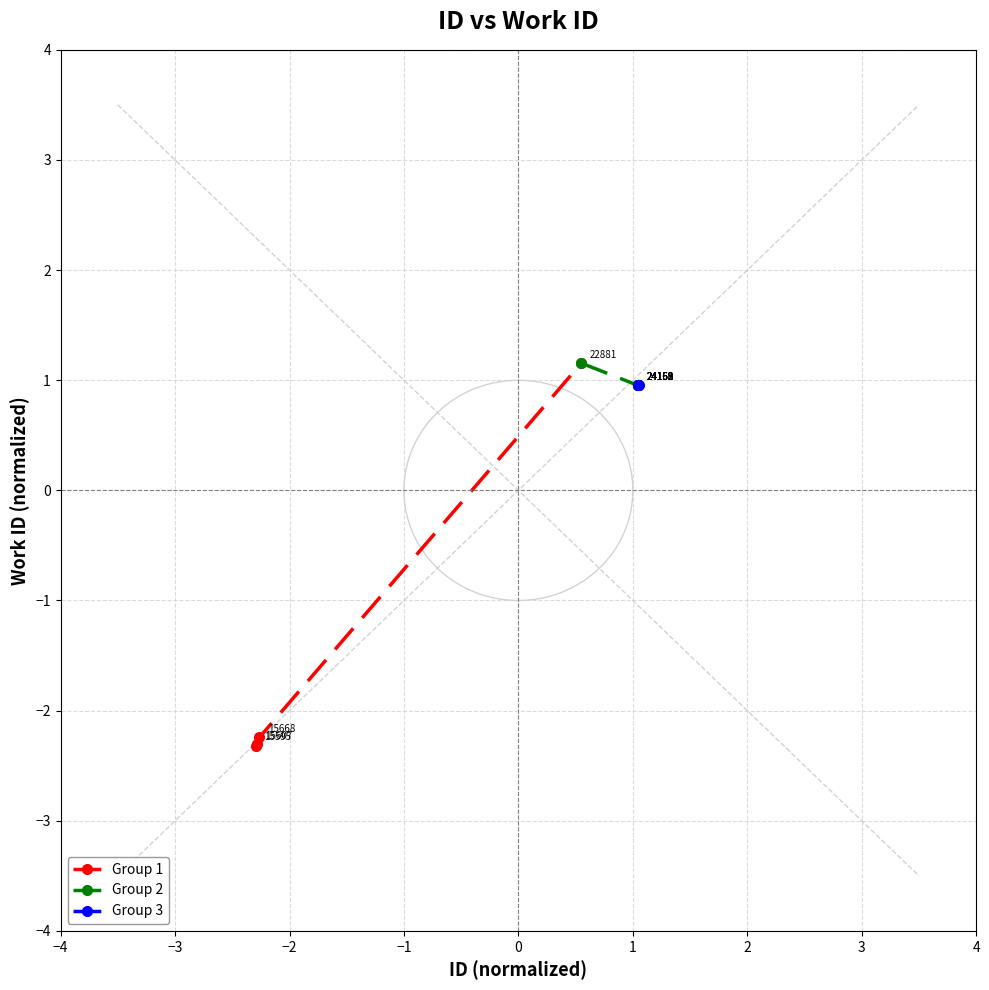

What is the difference between the second highest and minimum values in the Group 1 series?

0.1